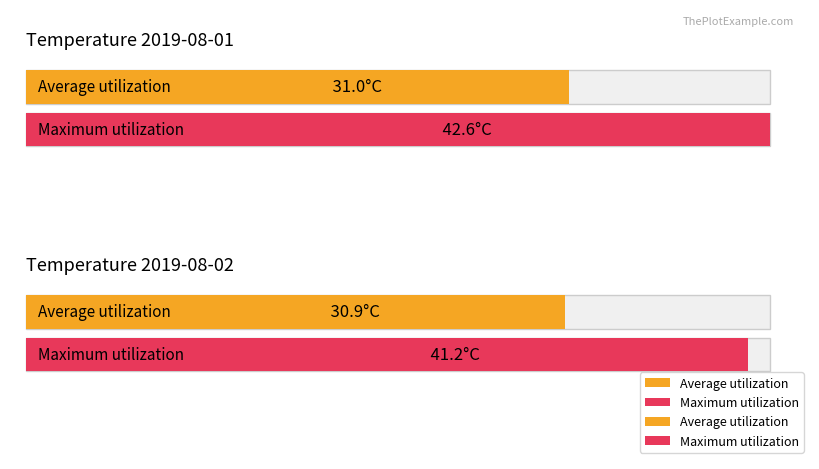

Which series has the largest range (max minus min)?

Maximum utilization